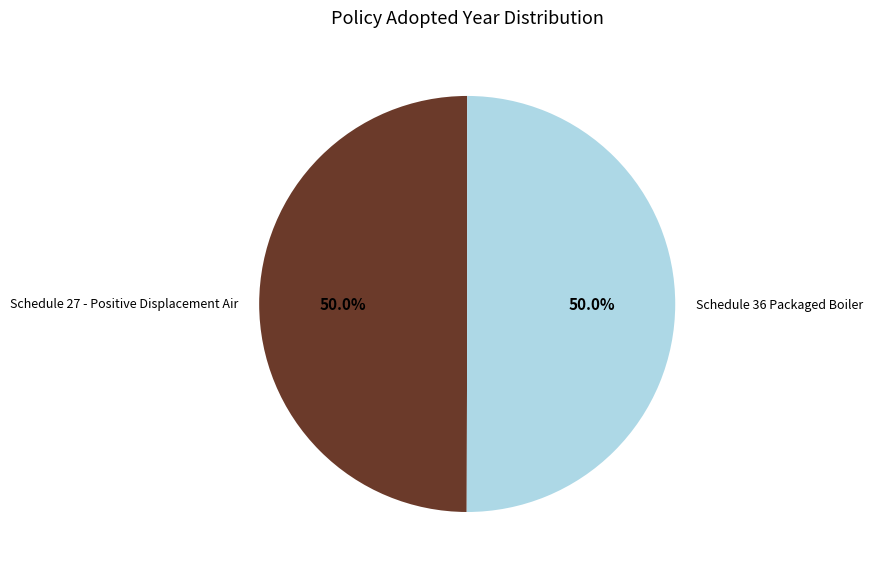

Count the number of slices in the pie.

2